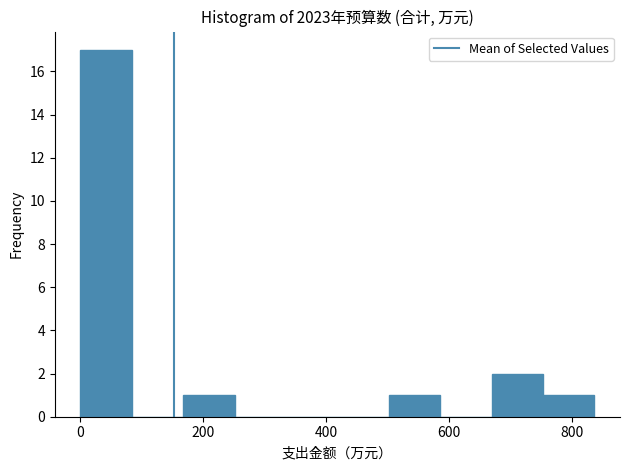

Reading left to right, list every bar in this chart as the range it spans on the x-axis followed by its height. Neither the bar edges nor the heights are printed on the chart, so give them approximately, as read against the axes.

0 to 80: 17
80 to 160: 0
160 to 260: 1
260 to 340: 0
340 to 420: 0
420 to 500: 0
500 to 580: 1
580 to 660: 0
660 to 760: 2
760 to 840: 1